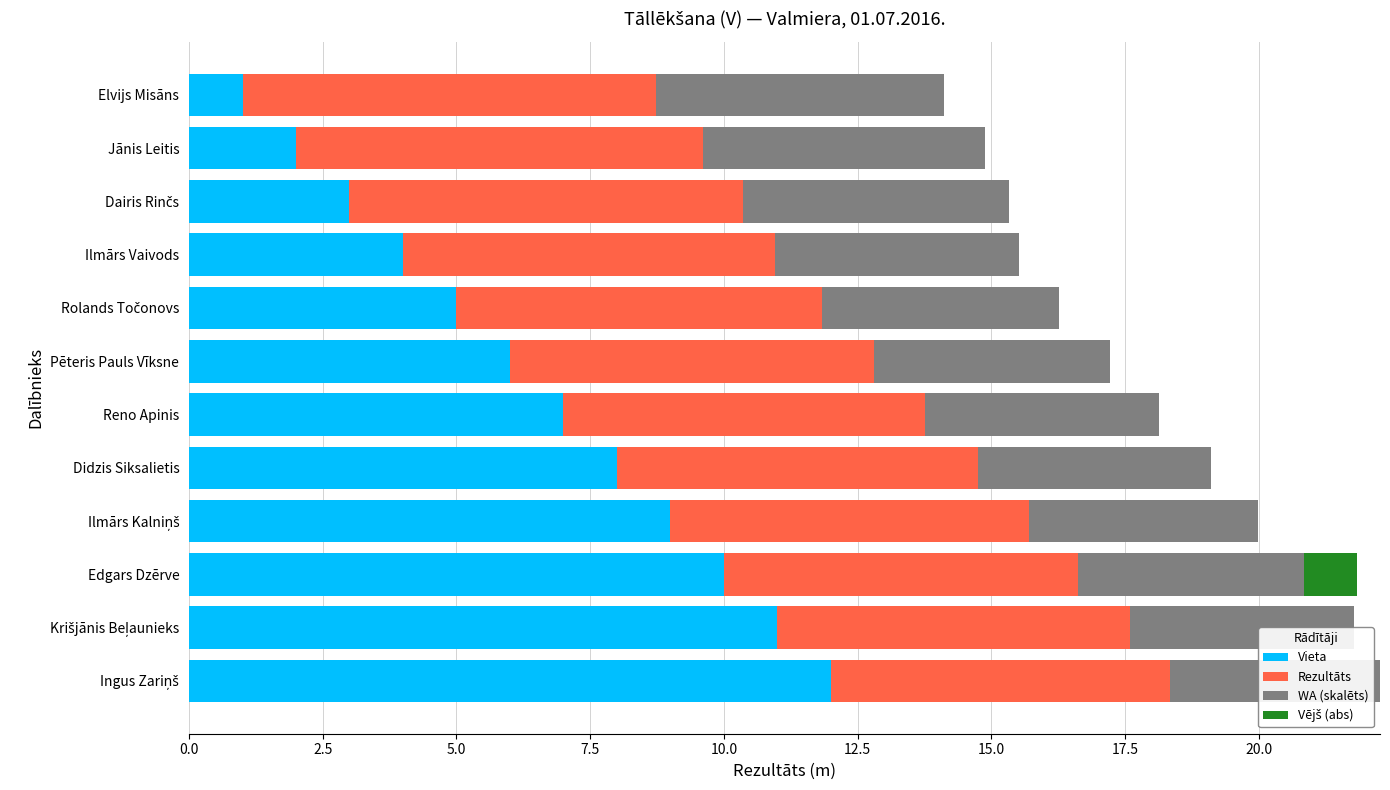

Reading right to left, what are all the values shown in this chart?

Vieta: 12.0	11.0	10.0	9.0	8.0	7.0	6.0	5.0	4.0	3.0	2.0	1.0
Rezultāts: 6.3	6.6	6.6	6.7	6.8	6.8	6.8	6.8	7.0	7.3	7.6	7.7
WA (skalēts): 3.9	4.2	4.2	4.3	4.4	4.4	4.4	4.4	4.6	5.0	5.3	5.4
Vējš (abs): 0.0	0.0	1.0	0.0	0.0	0.0	0.0	0.0	0.0	0.0	0.0	0.0